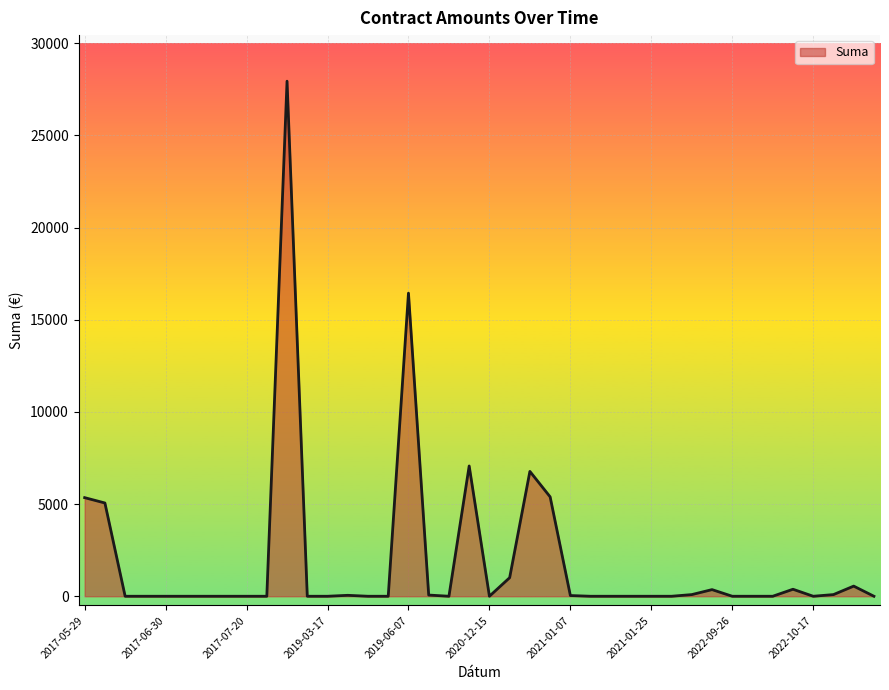

What is the greatest value displayed?

27944.8